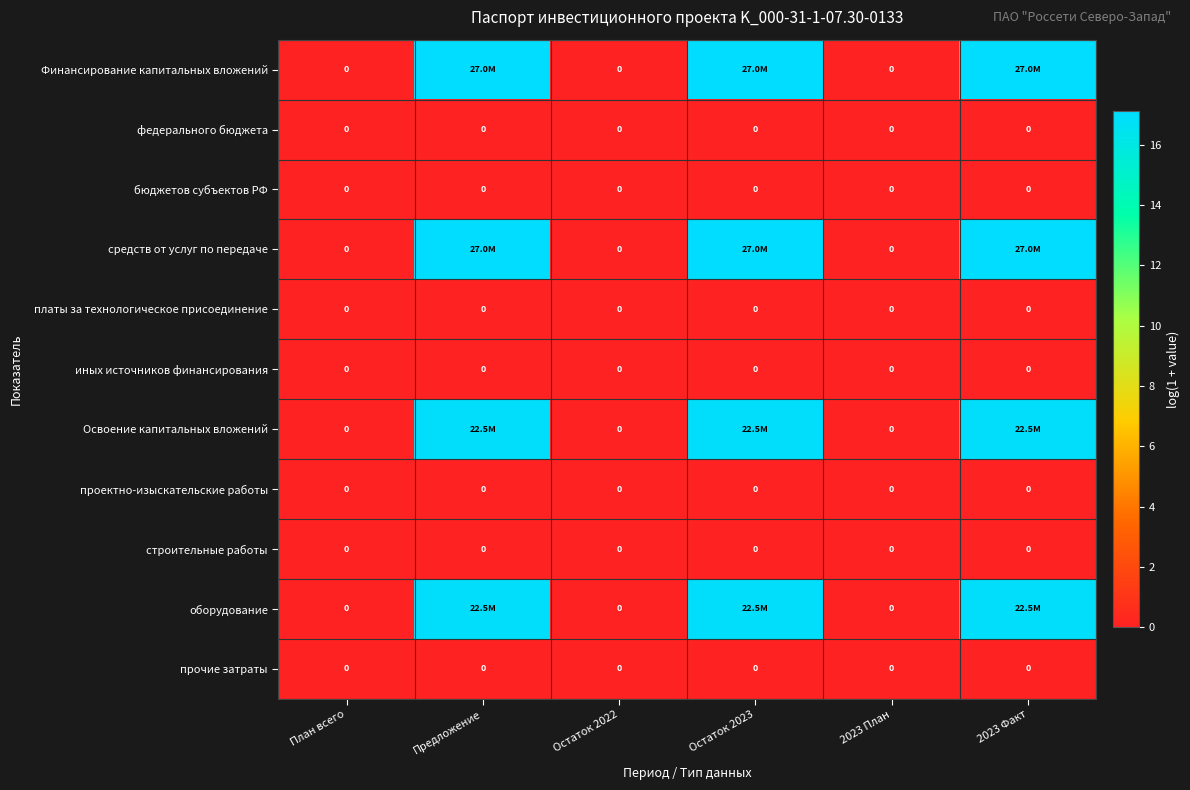

At which label is платы за технологическое присоединение closest to 0?

План всего